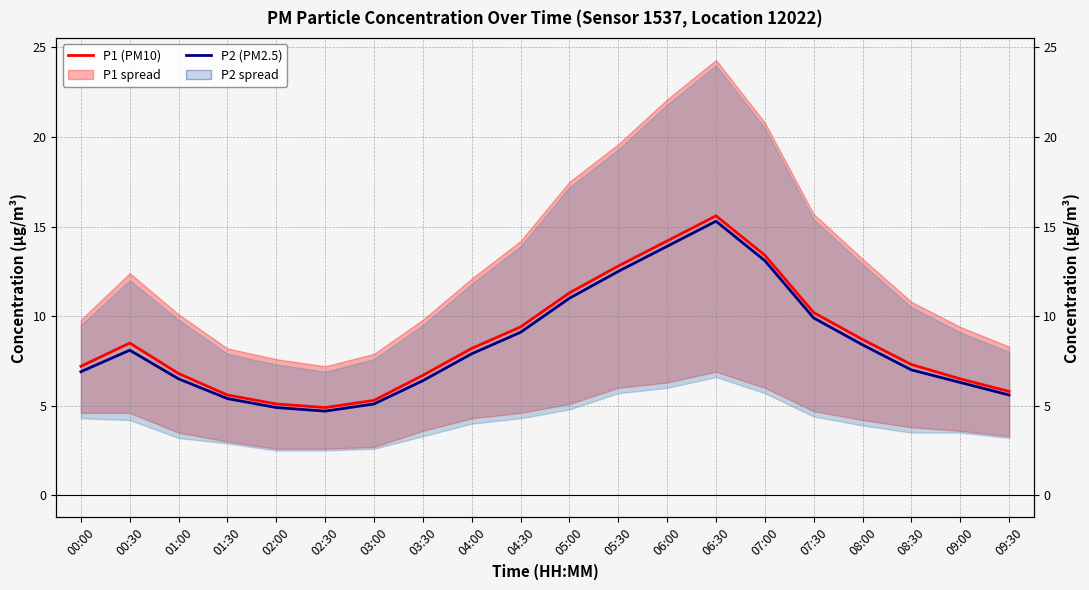

True or false: P2 (PM2.5) and P1 (PM10) cross at least once.

False